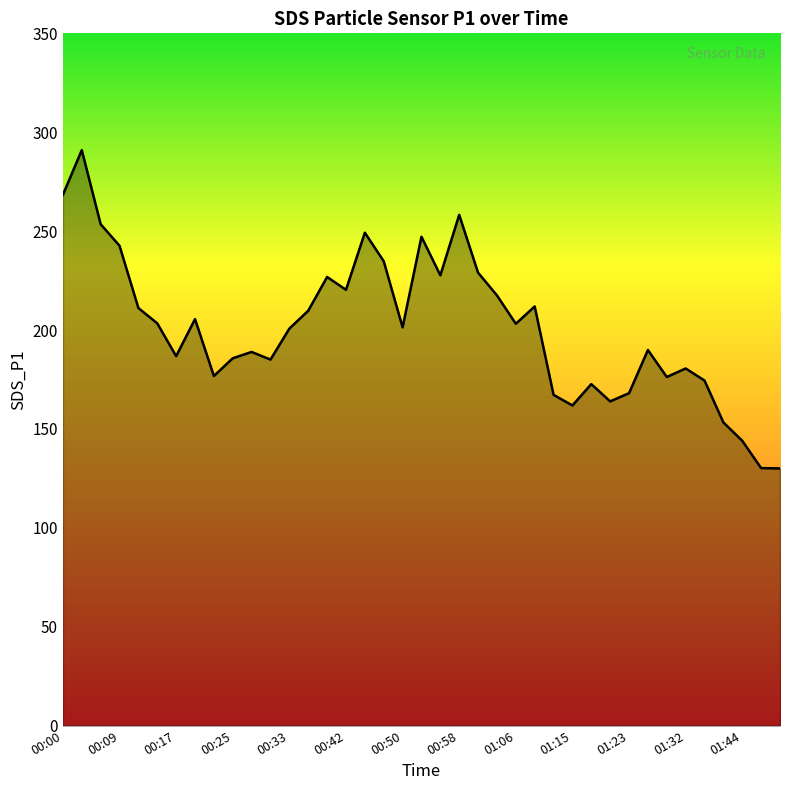

What is the smallest value displayed?

130.0